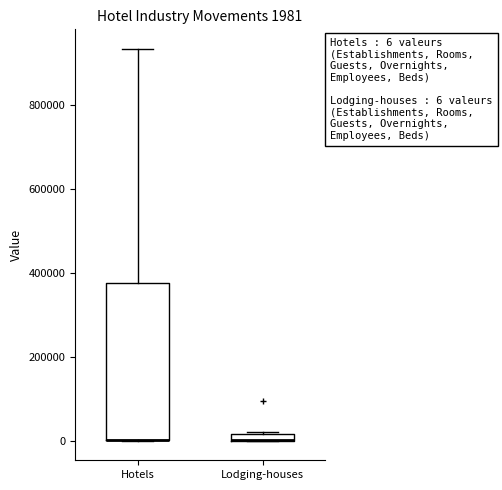

Which box is the tallest, from its lower edge to its upper edge?

Hotels